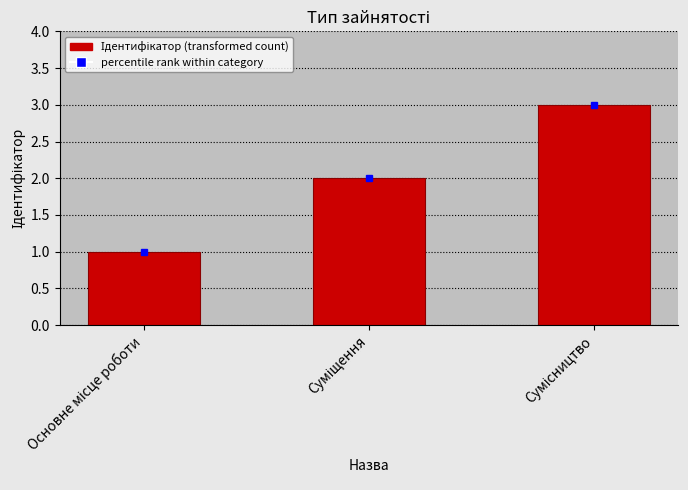

Count the number of data series in this chart.

1